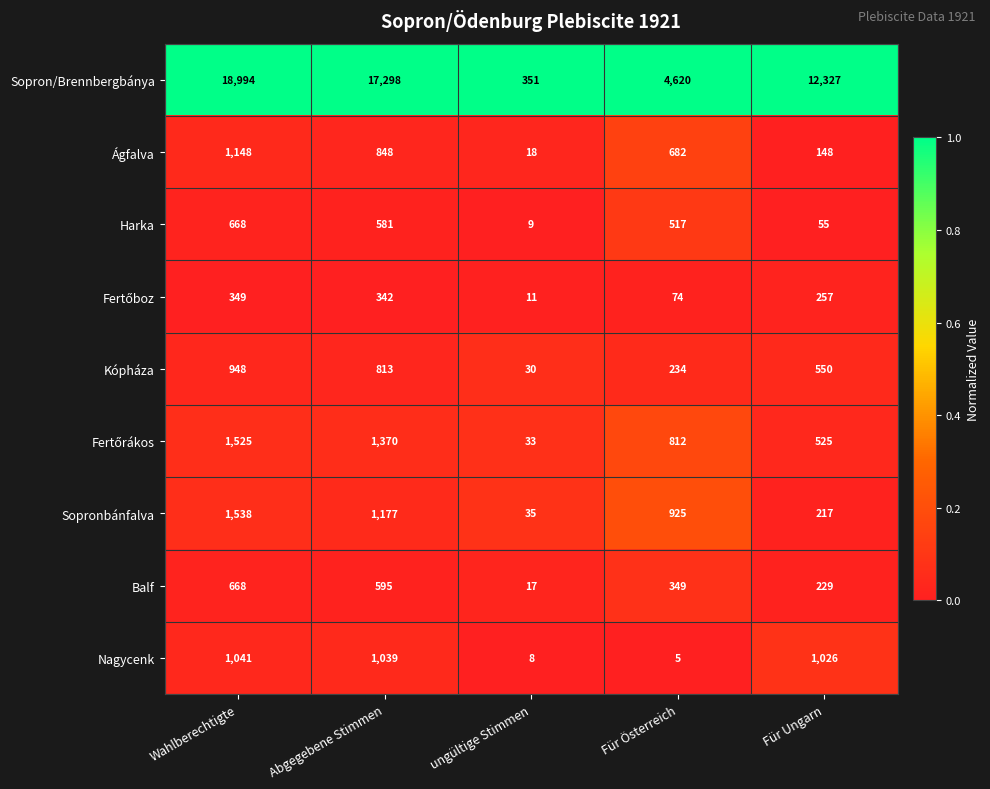

At which category is the sum across all series the highest?

Wahlberechtigte